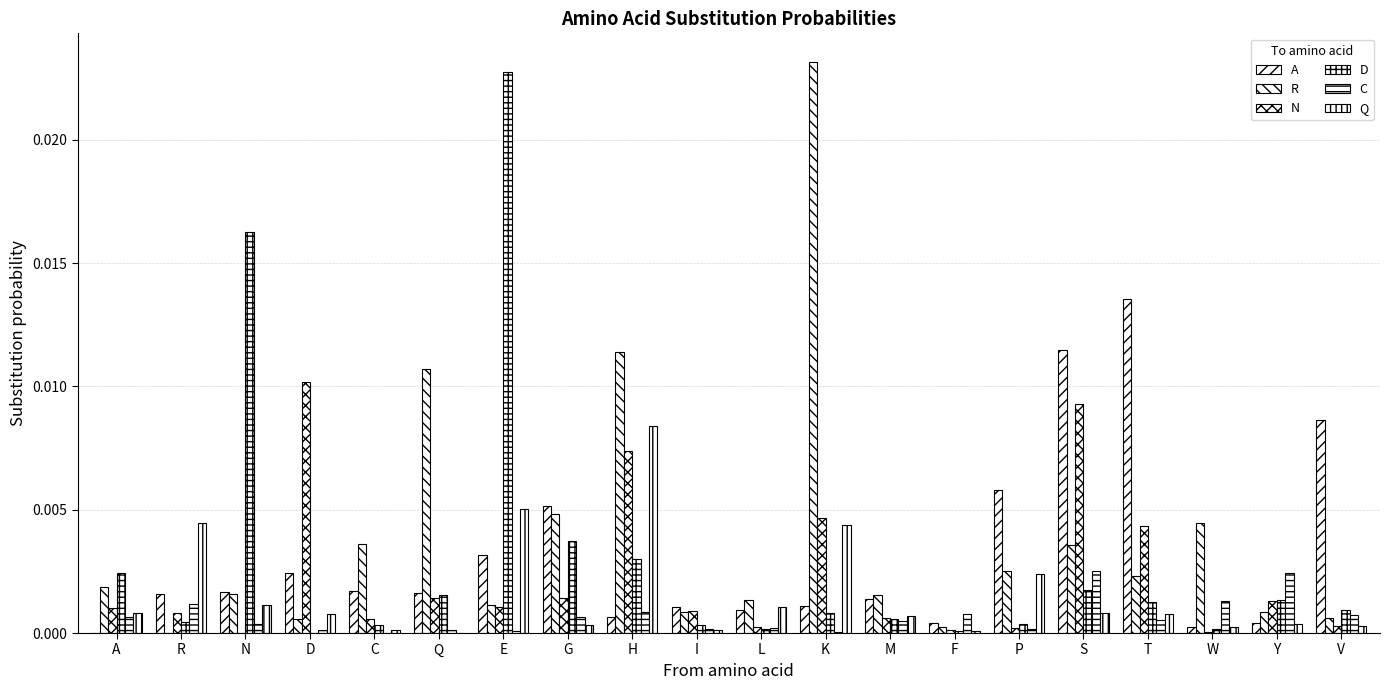

How many groups of bars are there?

20